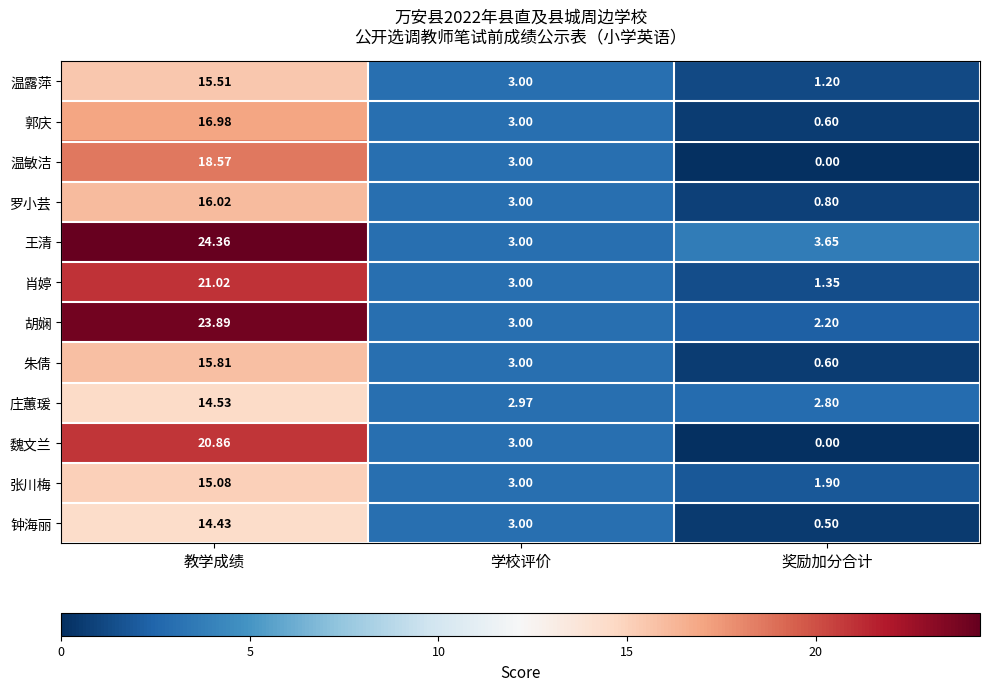

Where is 魏文兰 nearest to the value 10?

学校评价